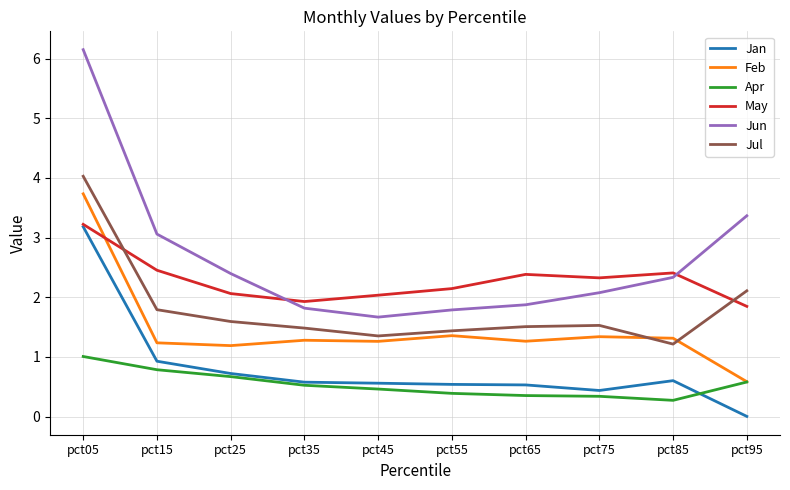

What is the spread (max minus min) of values at pct55?

1.8